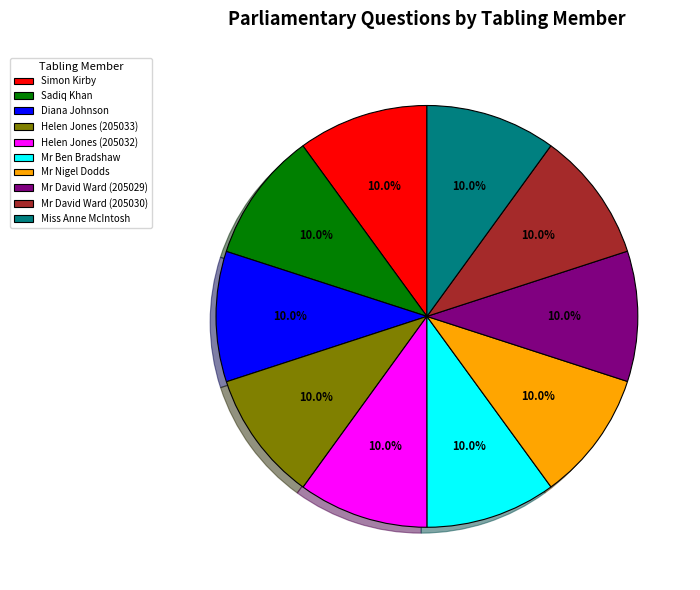

What percentage do Mr David Ward (205029) and Diana Johnson together represent?

20.0%